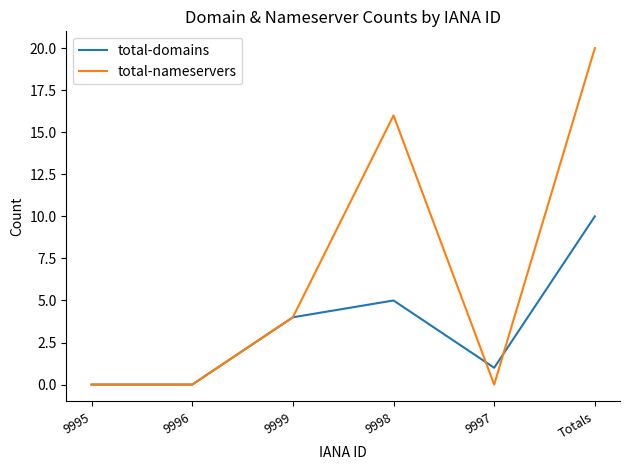

How many total-domains values are between 0 and 5?

5